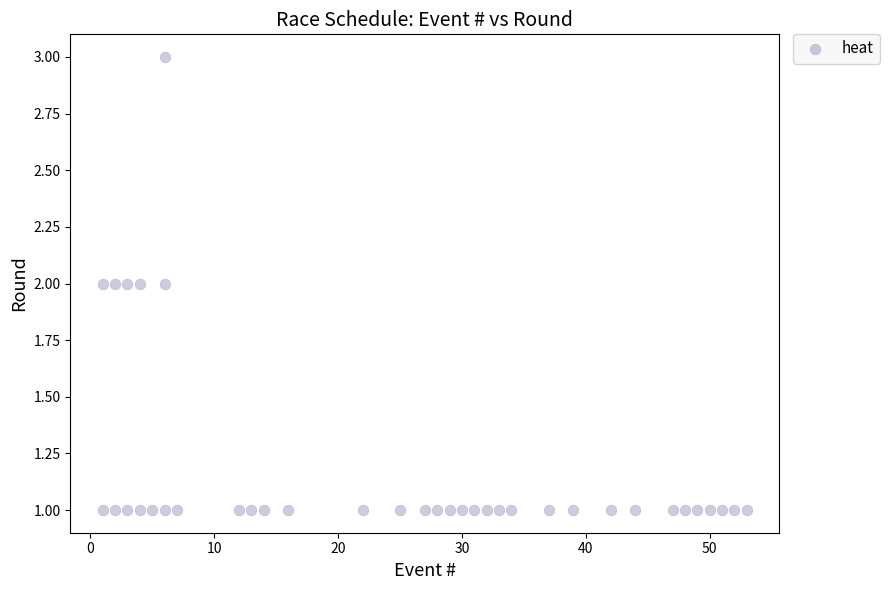

What is the range of X values (max minus min)?

52